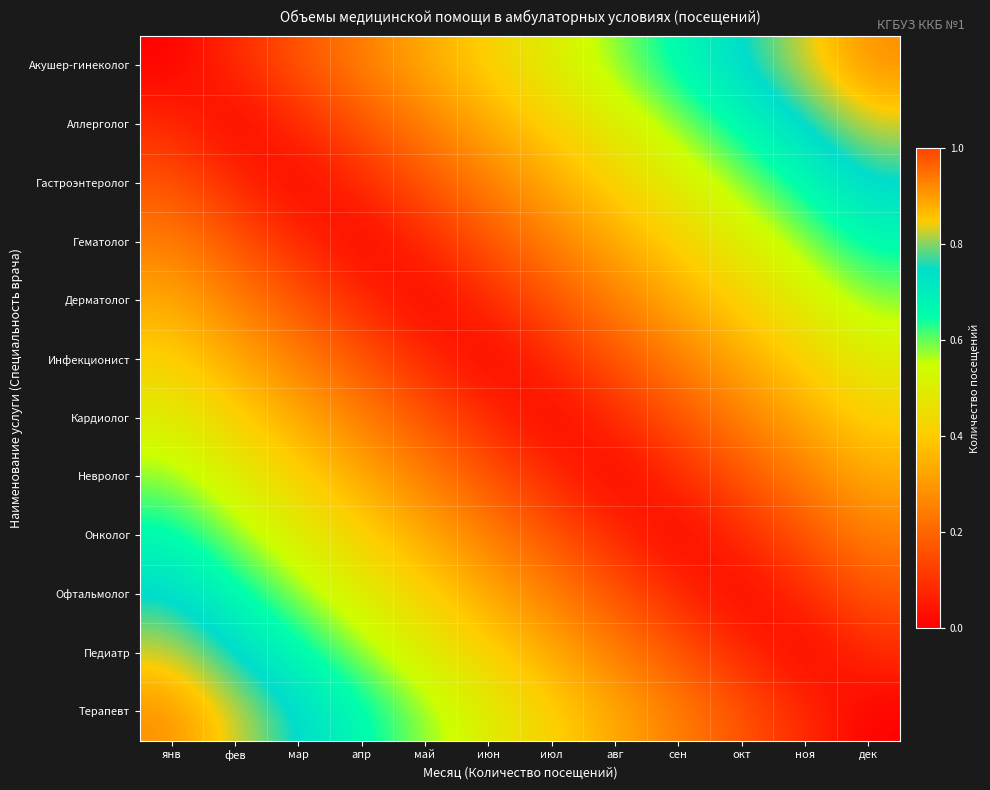

Rank the series by their maximum value, from highest to lowest.

Акушер-гинеколог, Терапевт, Педиатр, Аллерголог, Гастроэнтеролог, Офтальмолог, Гематолог, Онколог, Невролог, Дерматолог, Кардиолог, Инфекционист